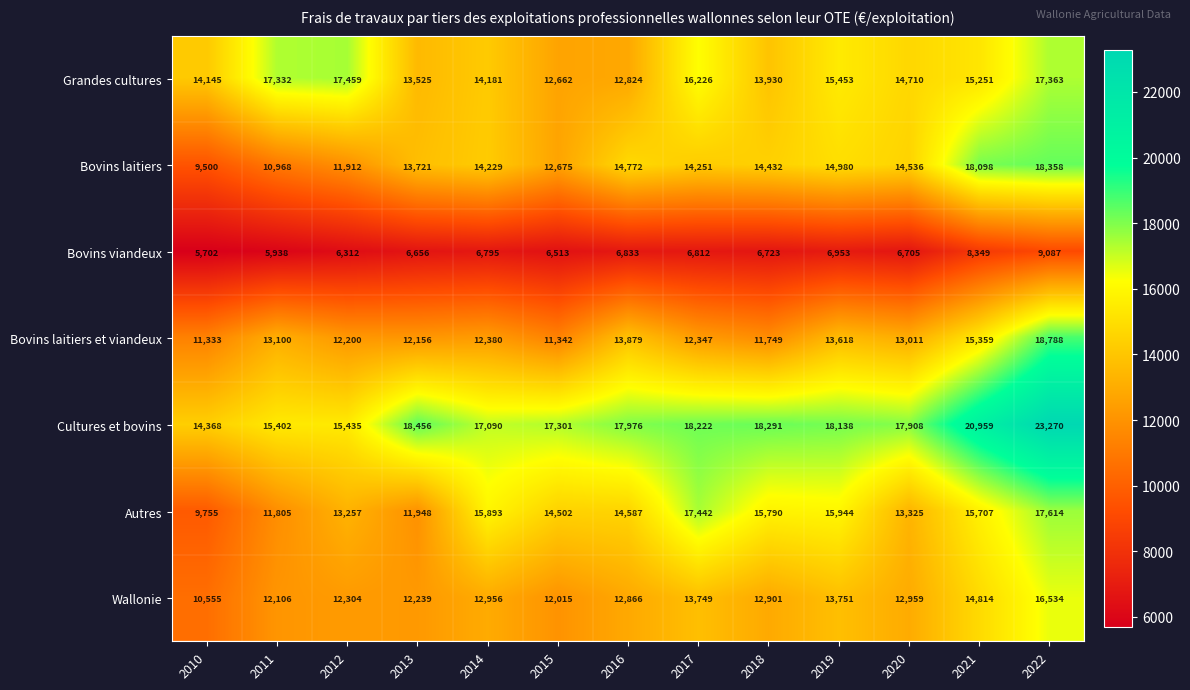

Between 2011 and 2015, which series saw the biggest shift?

Grandes cultures